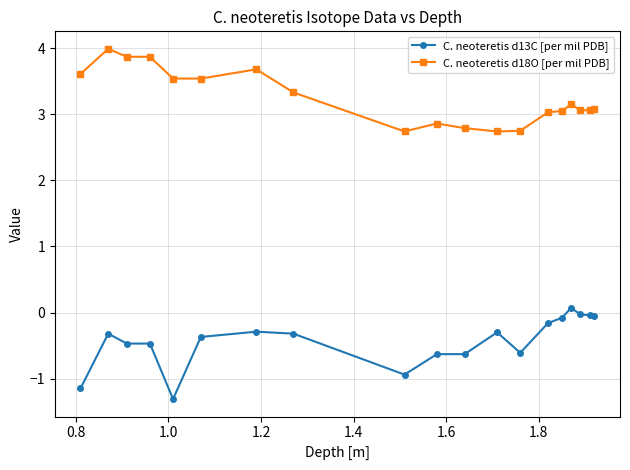

True or false: C. neoteretis d18O [per mil PDB] has more than 0 interior local peaks.

True